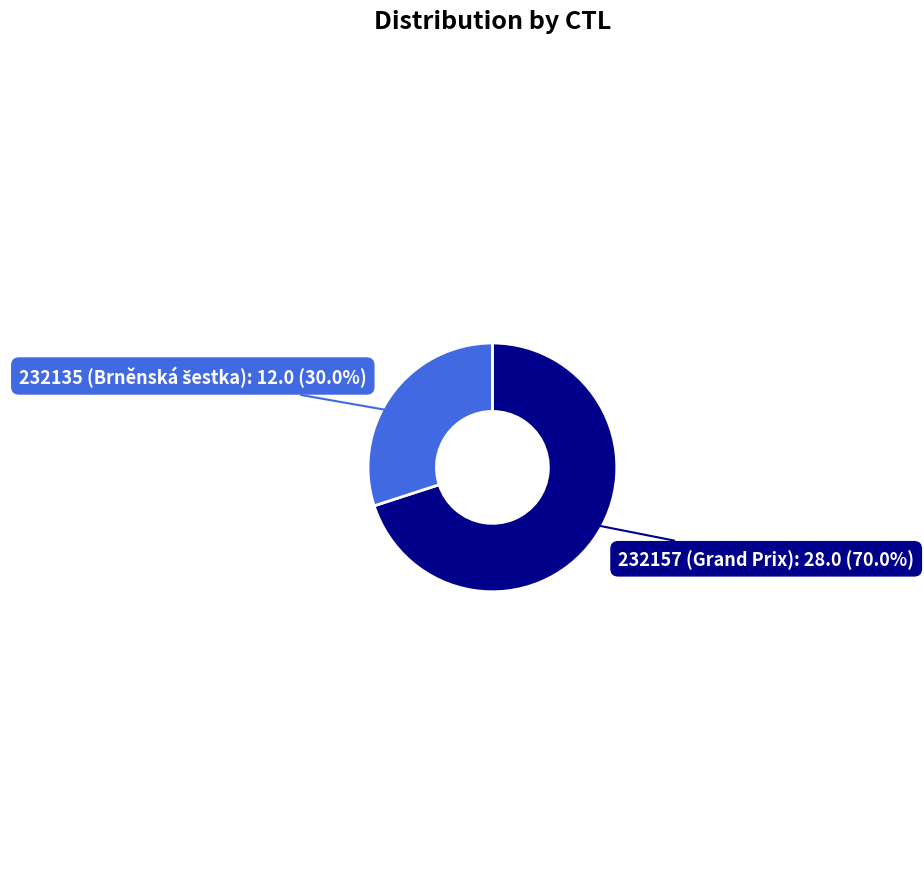

What portion of the pie excludes 232157?

30.0%